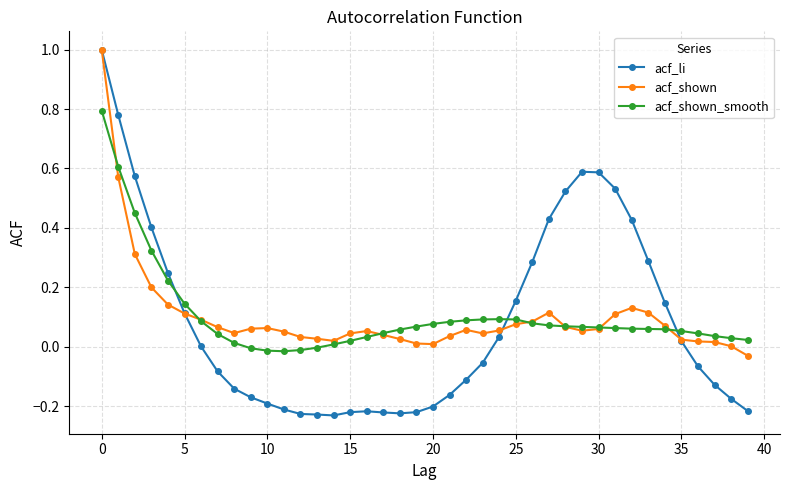

True or false: acf_shown has more than 2 points higher than both neighbors.

True